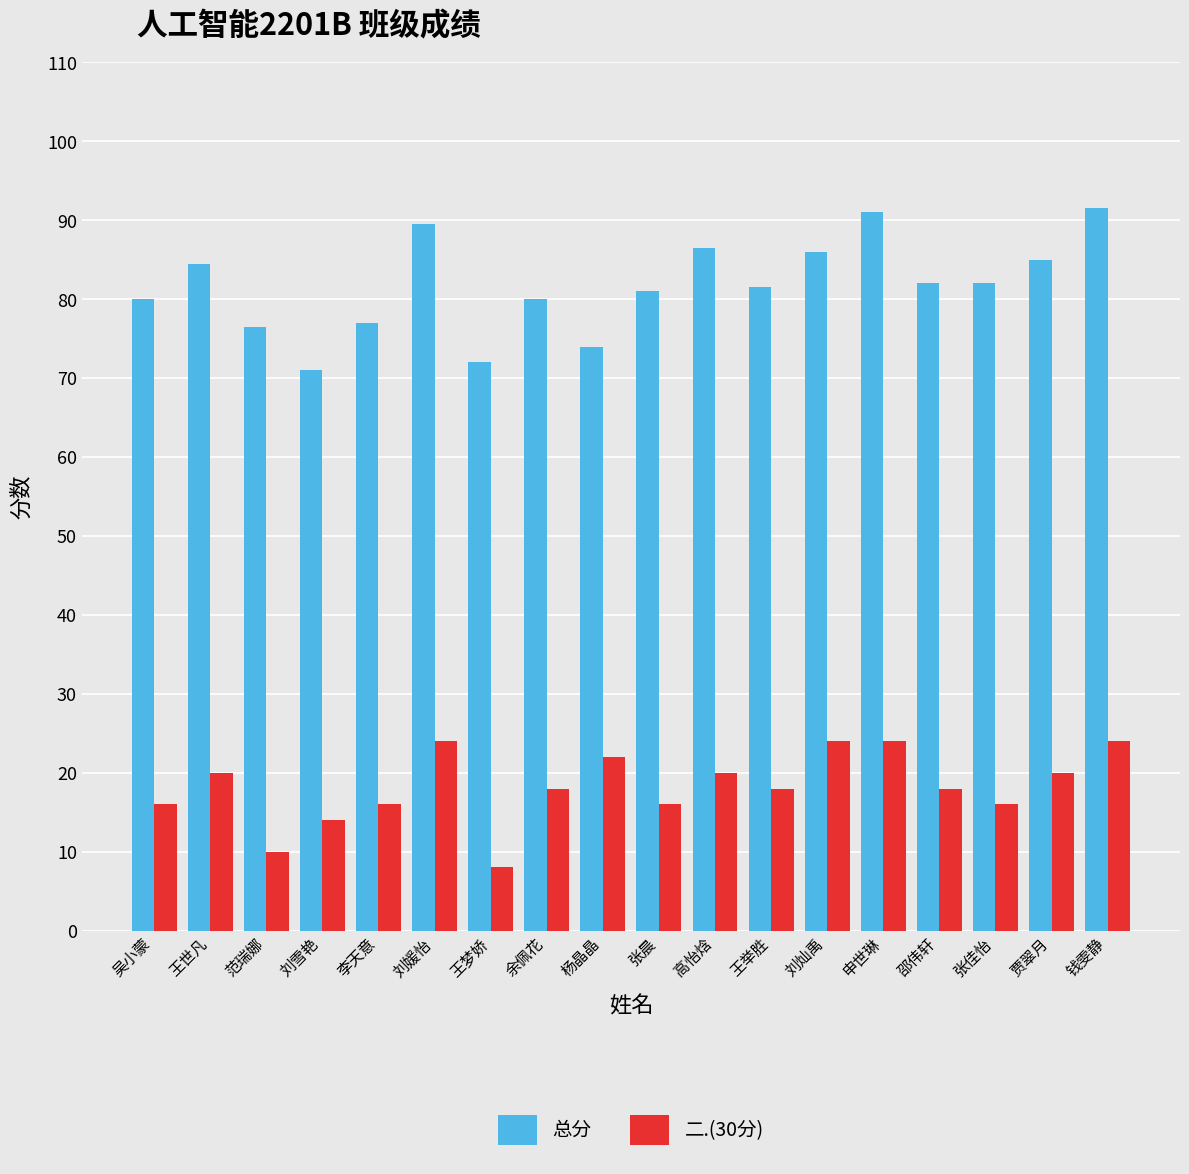

Reading left to right, extract all data points from this chart.

总分: 80.0	84.5	76.5	71.0	77.0	89.5	72.0	80.0	74.0	81.0	86.5	81.5	86.0	91.0	82.0	82.0	85.0	91.5
二.(30分): 16.0	20.0	10.0	14.0	16.0	24.0	8.0	18.0	22.0	16.0	20.0	18.0	24.0	24.0	18.0	16.0	20.0	24.0